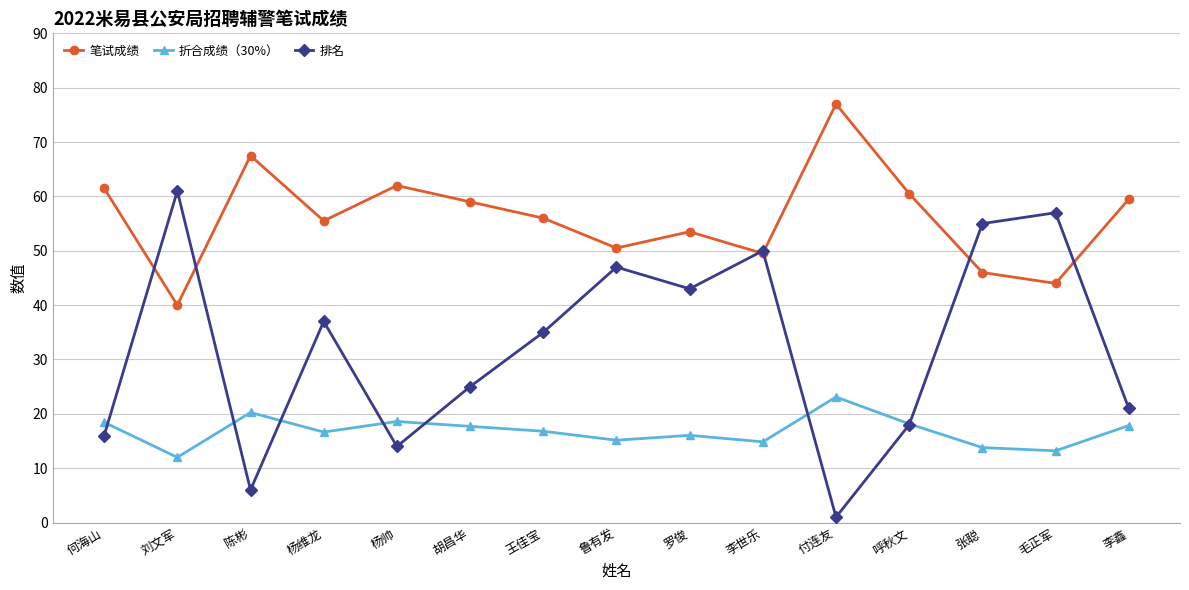

In 排名, how many points are higher than both neighbors (excluding endpoints)?

5